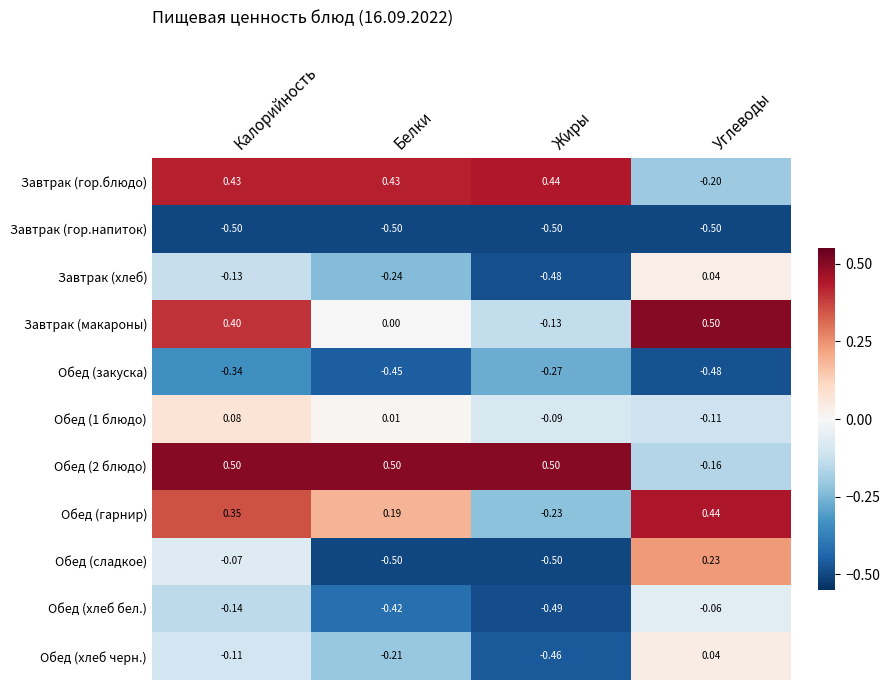

Which category has the highest value in the Завтрак (гор.блюдо) series?

Жиры